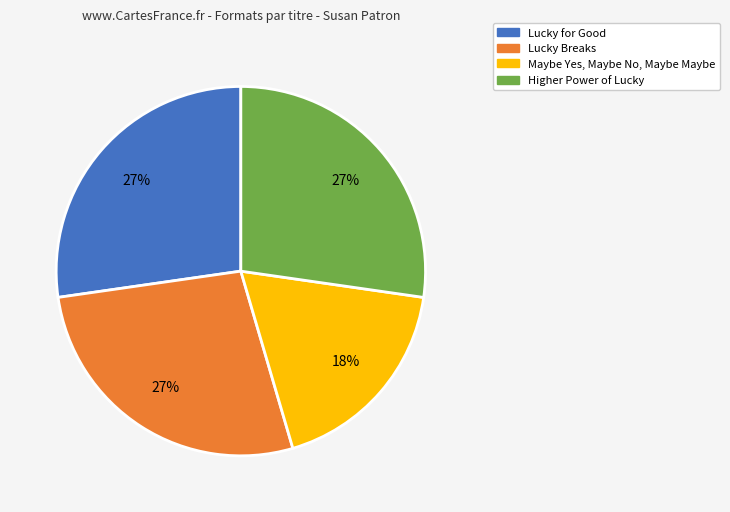

Count the number of slices in the pie.

4